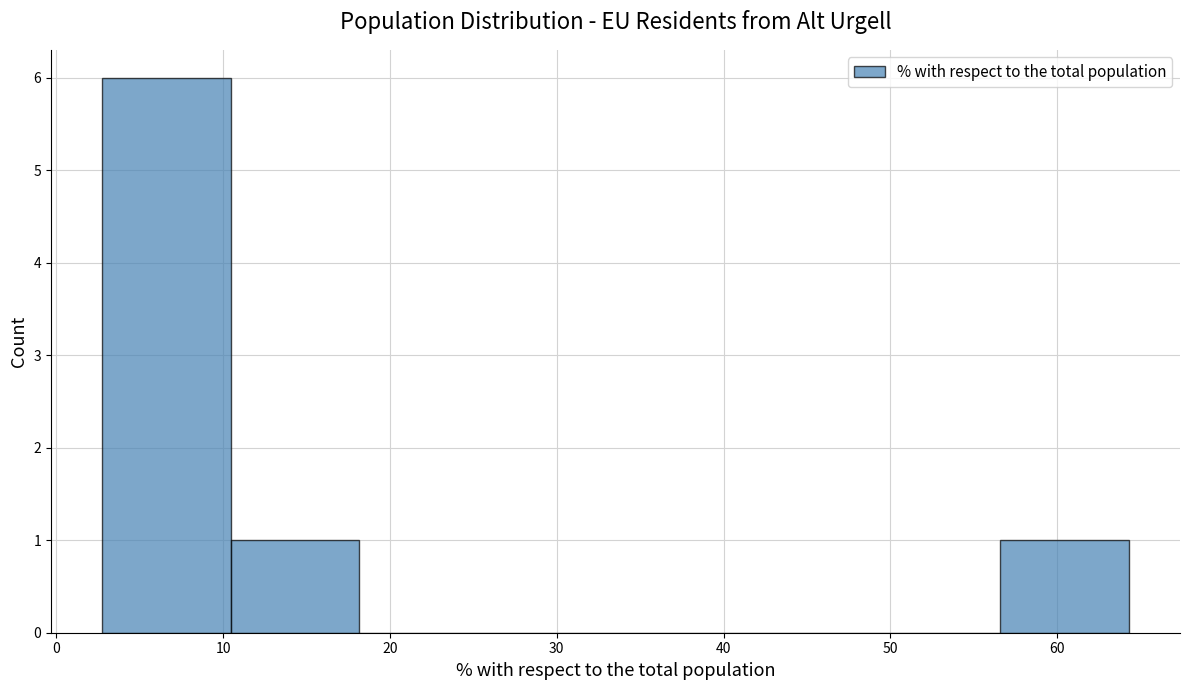

Reading left to right, list every bar in this chart as the range it spans on the x-axis followed by its height. Neither the bar edges nor the heights are printed on the chart, so give them approximately, as read against the axes.

3 to 10: 6
10 to 18: 1
18 to 26: 0
26 to 34: 0
34 to 41: 0
41 to 49: 0
49 to 57: 0
57 to 64: 1